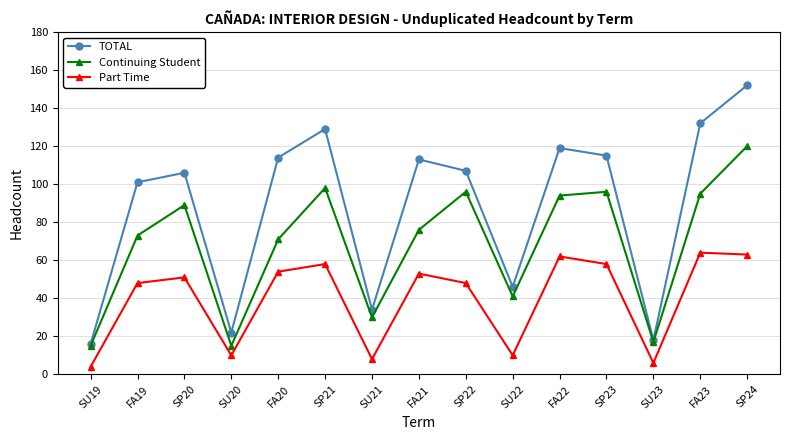

How many lines are shown in the chart?

3